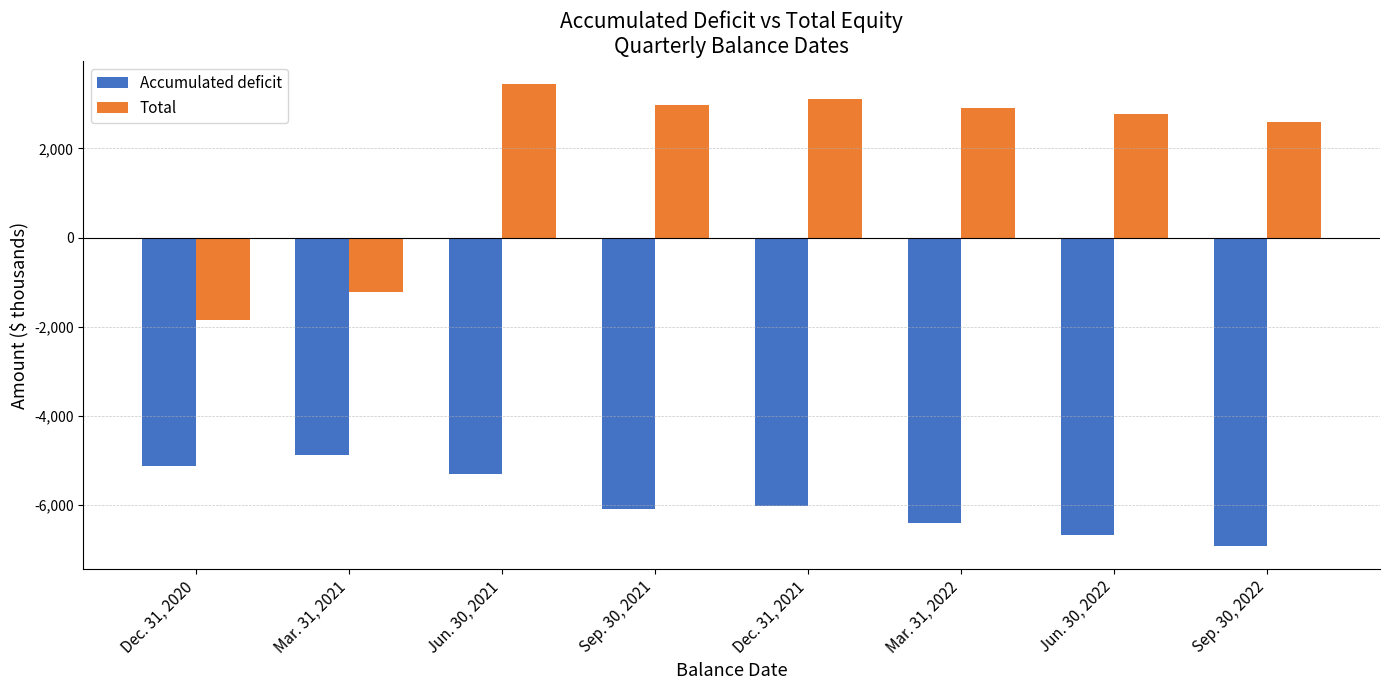

Is it true that Accumulated deficit equals -1291 at Jun. 30, 2021?

False